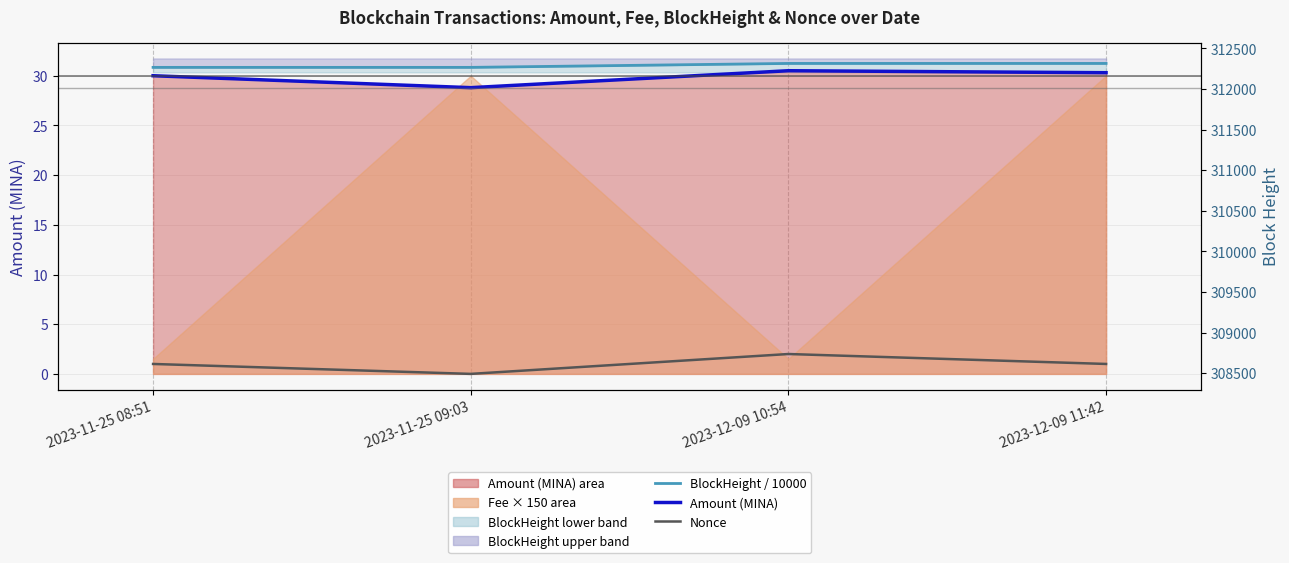

What is the label of the 2nd point from the right?

2023-12-09 10:54